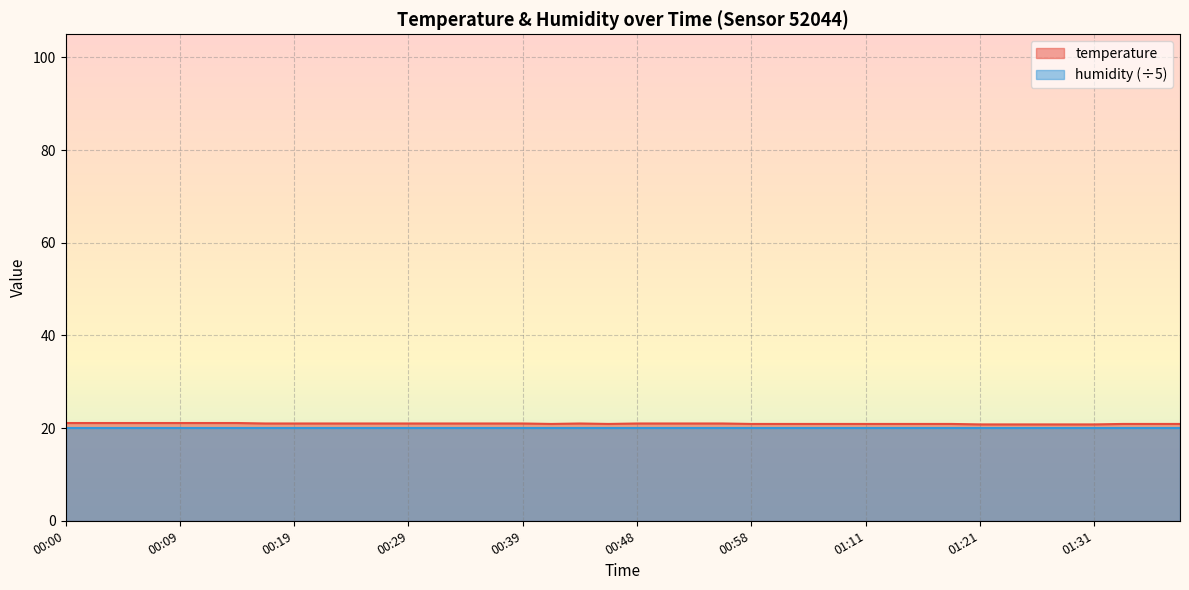

The chart shows a value of 33.6 at 00:44. True or false?

False